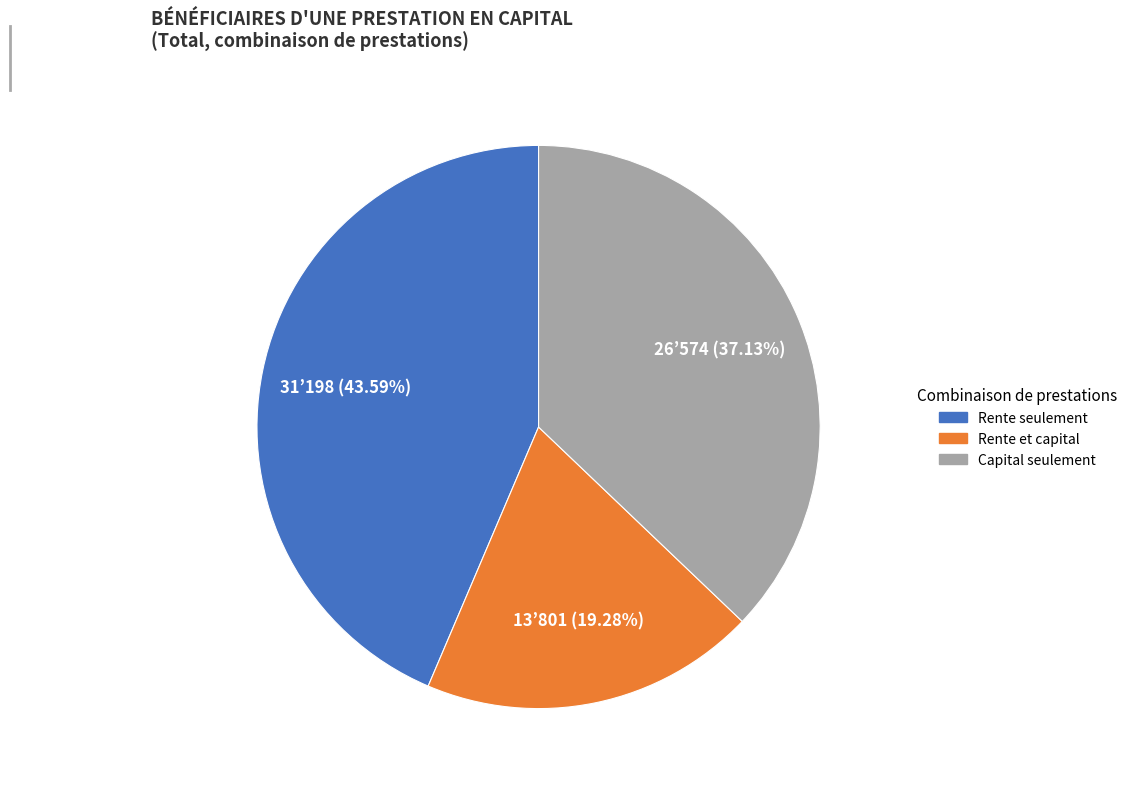

What percentage is NOT represented by Rente seulement?

56.4%